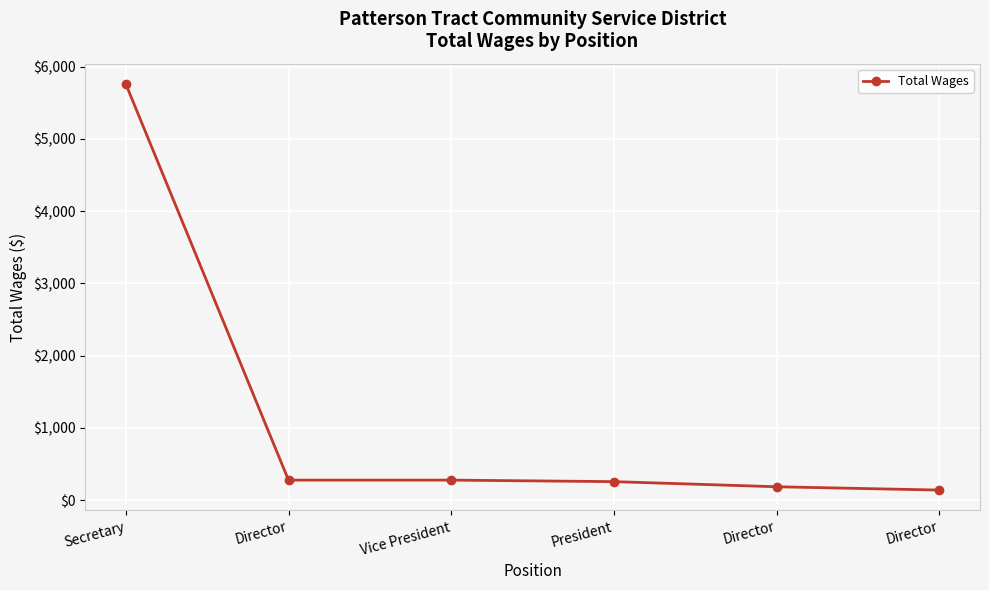

Is this an area chart (filled region under the line)?

No